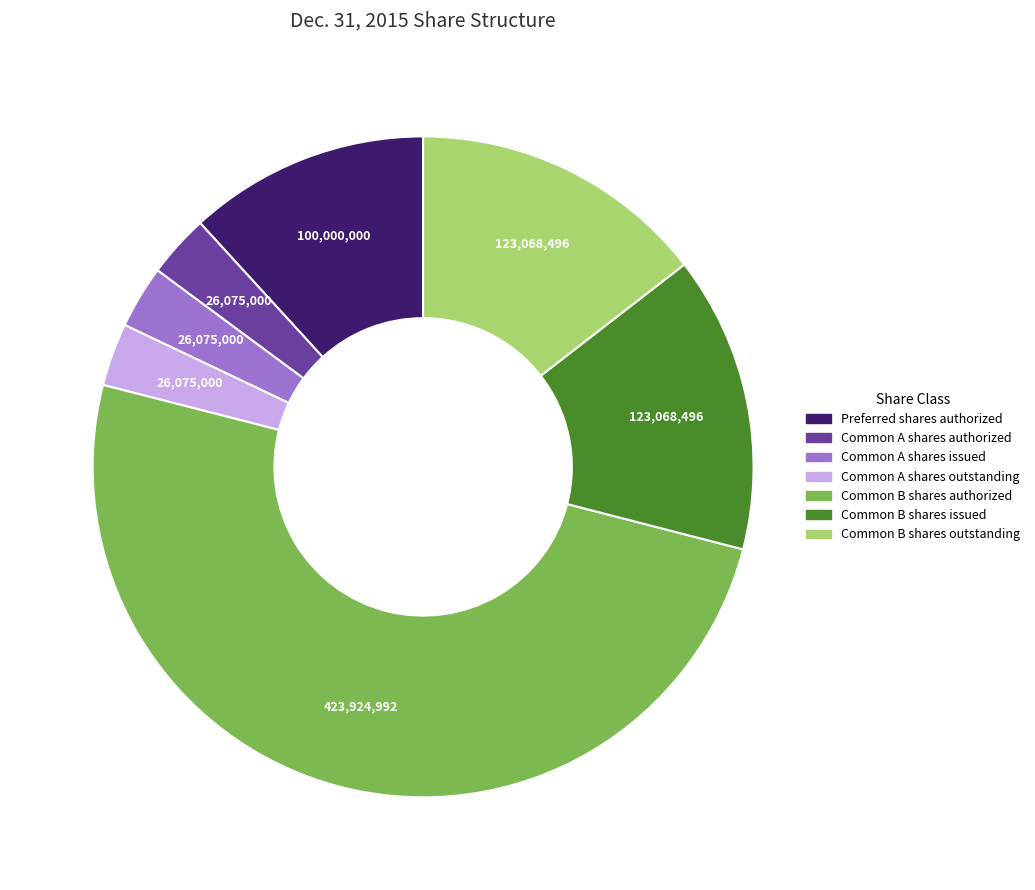

Which has a higher value, Common B shares issued or Common A shares issued?

Common B shares issued